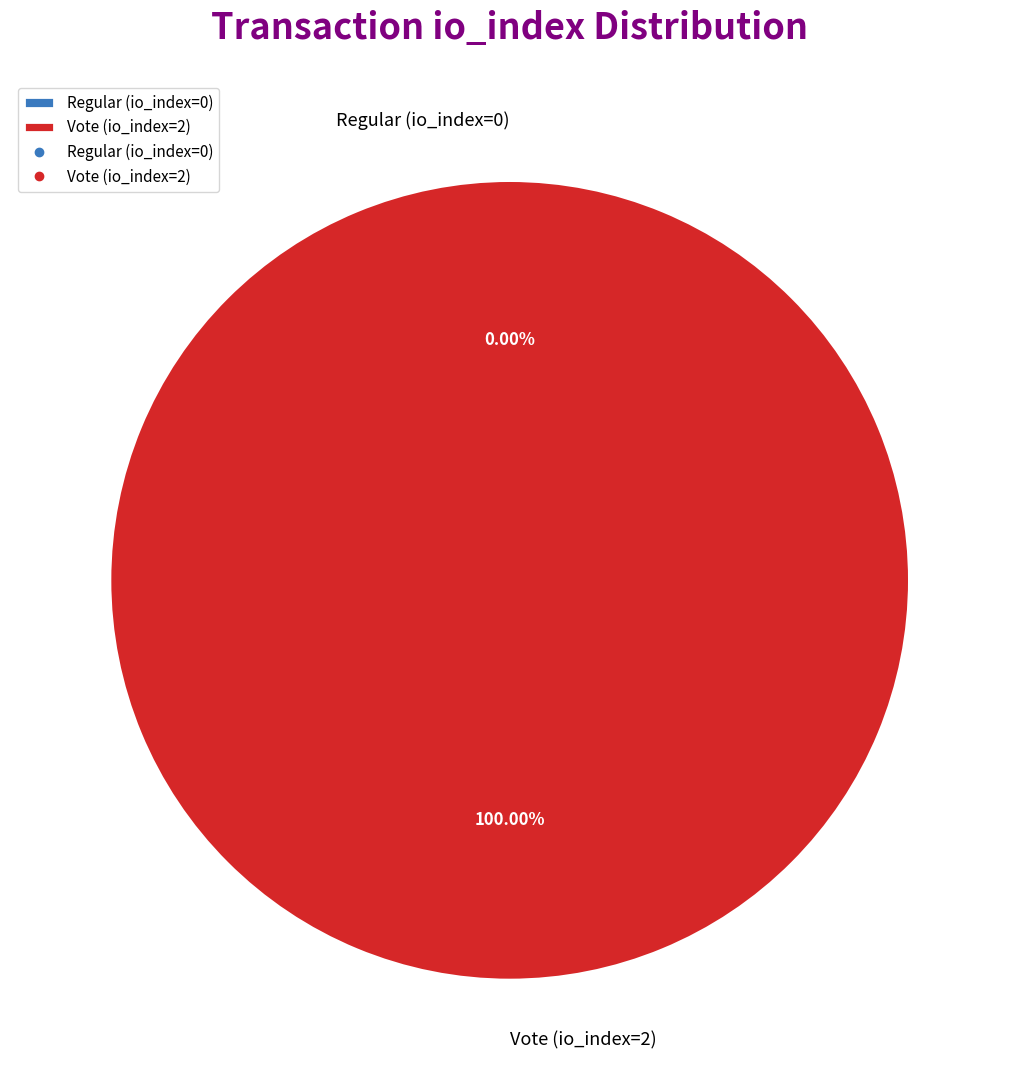

Combined, what portion of the pie is Regular (io_index=0) and Vote (io_index=2)?

100.0%